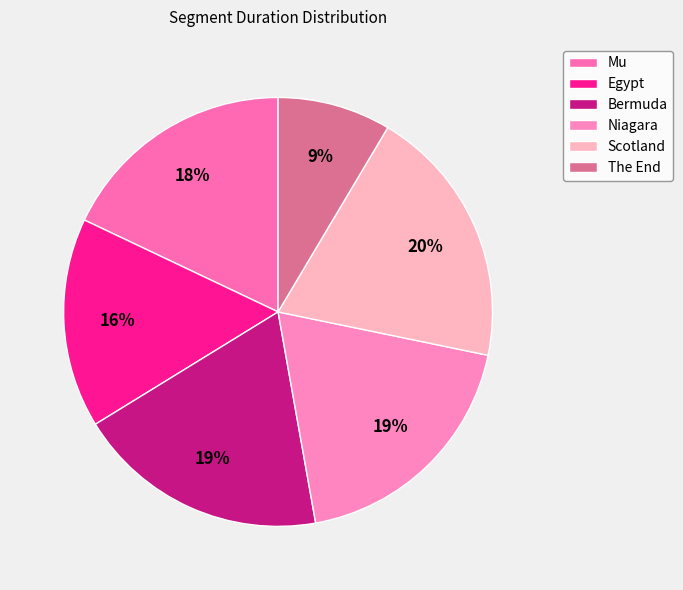

Count the number of slices in the pie.

6